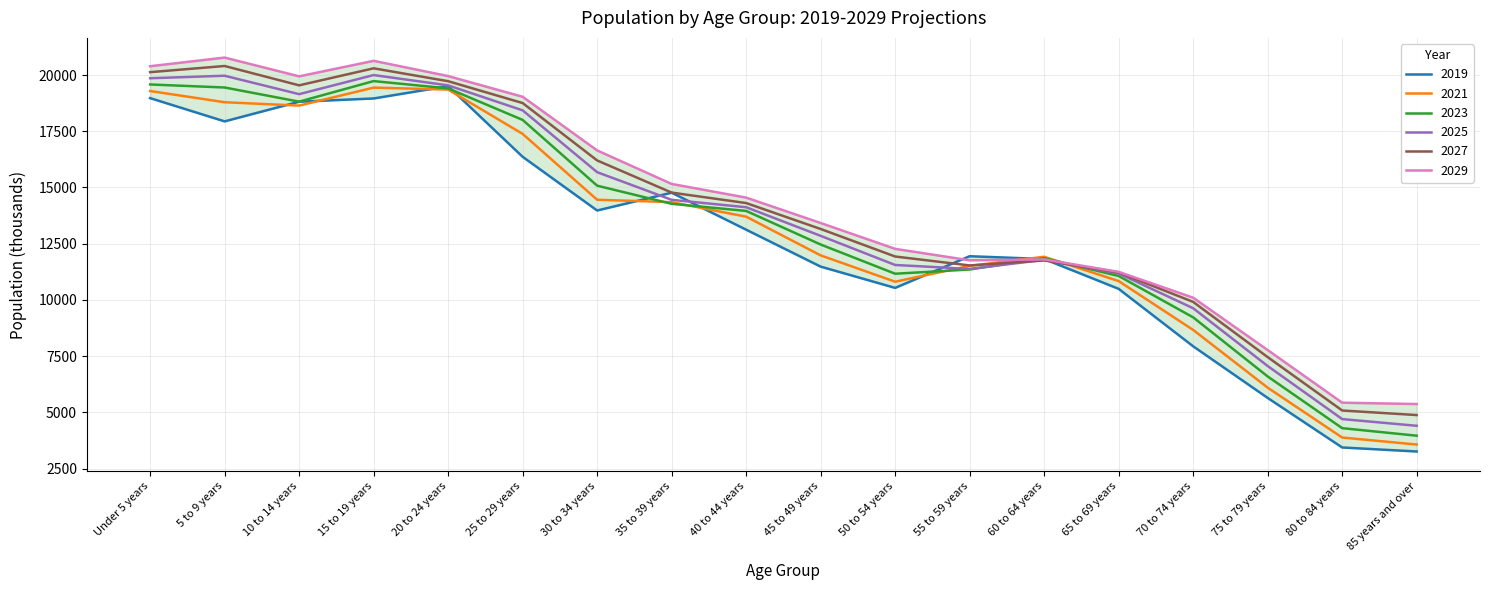

Does the chart have visible grid lines?

Yes